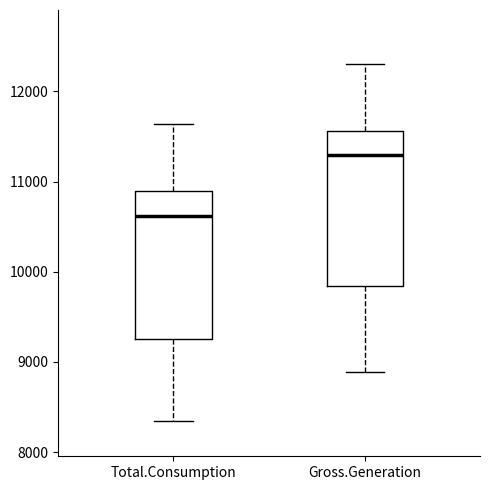

Where does the median line of the box for Gross.Generation sit on the y-axis? The values are not printed on the chart, so give them approximately, as read against the axis.

11300